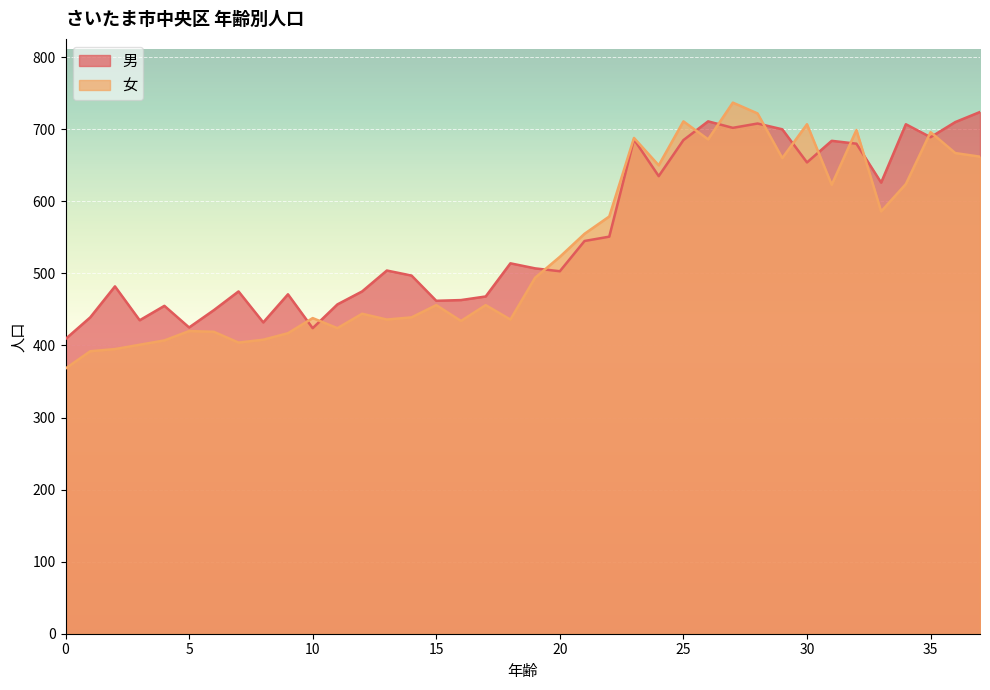

After their last crossing, which series has the higher values: 男 or 女?

男